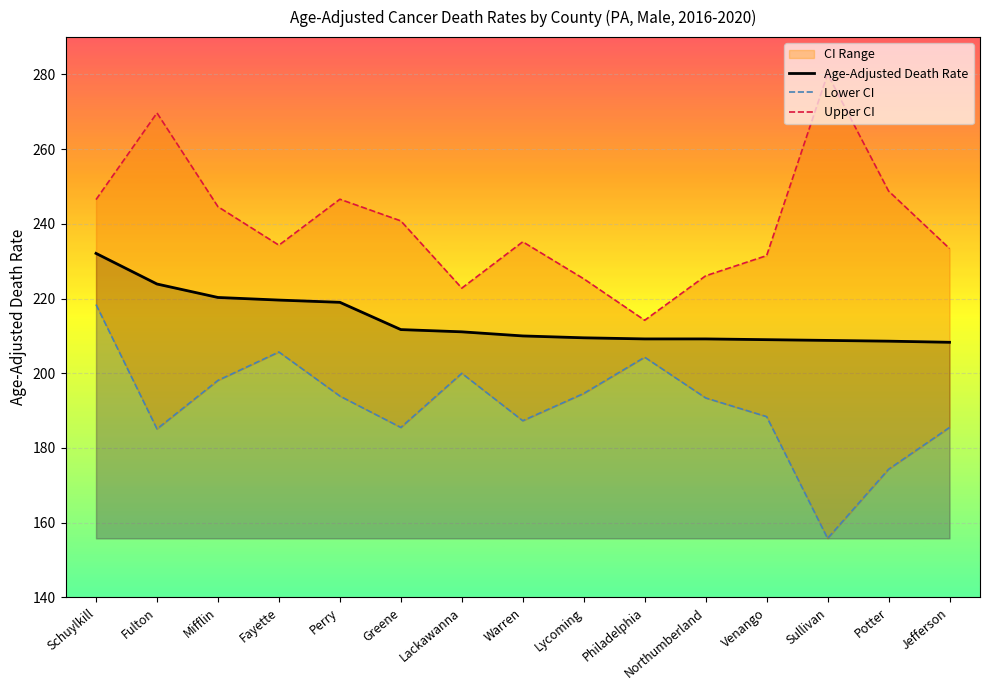

Is the value of Lower CI at Venango greater than the value of Age-Adjusted Death Rate at Lackawanna?

No